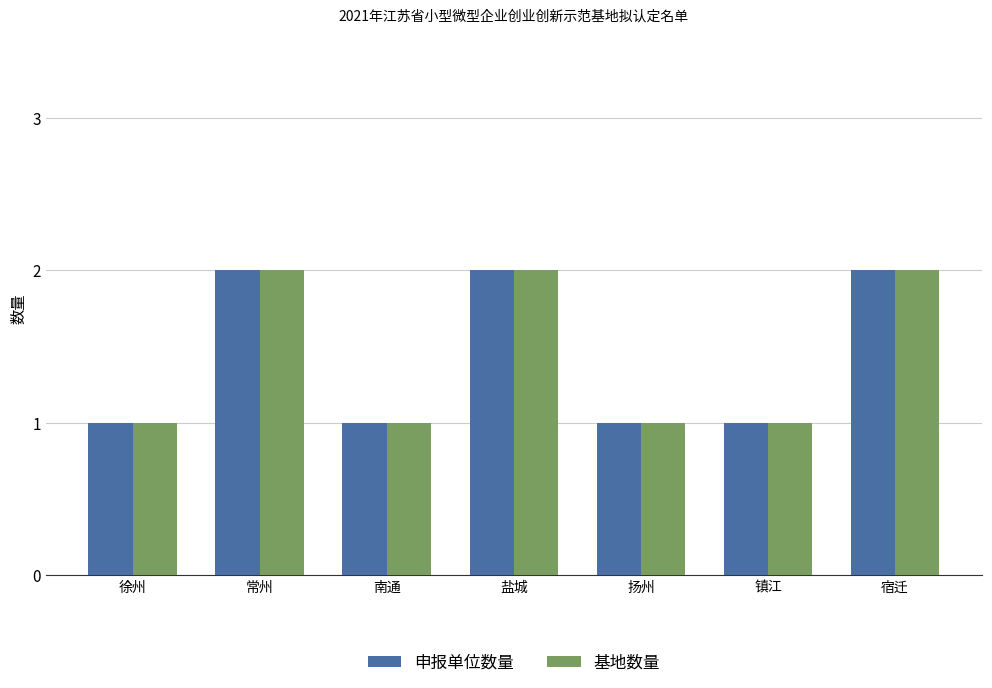

What is the sum of the 申报单位数量 values at 徐州 and 盐城?

3